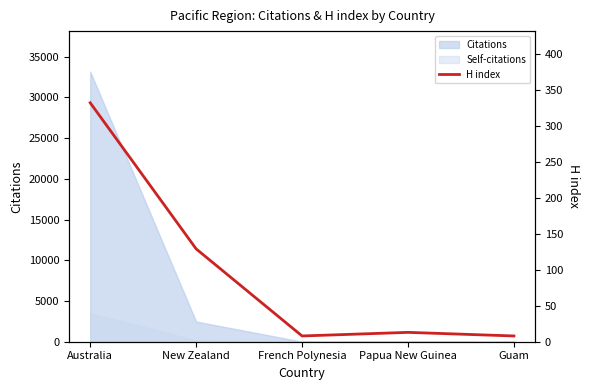

What is the greatest value displayed?

332